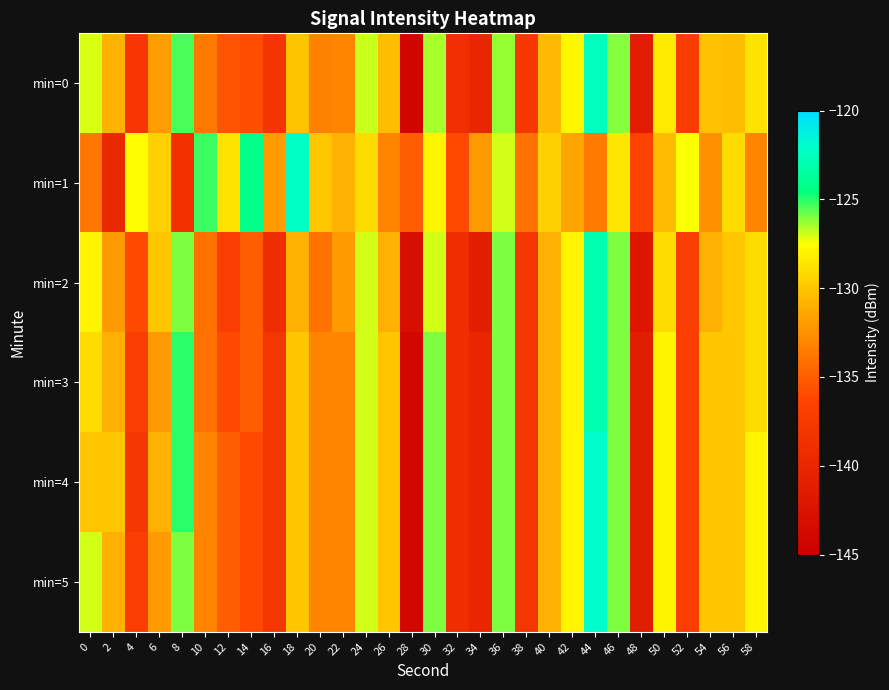

What is the total value across all series at 22?

-795.0